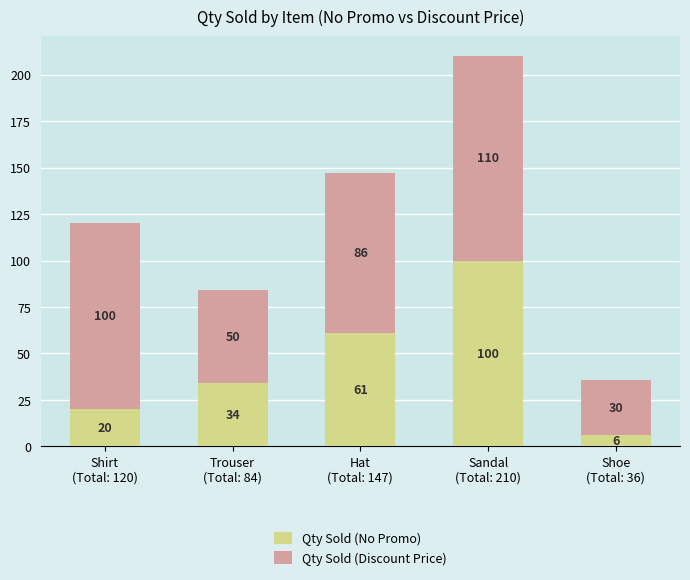

Count the Qty Sold (No Promo) values in the range 20 to 61.

3